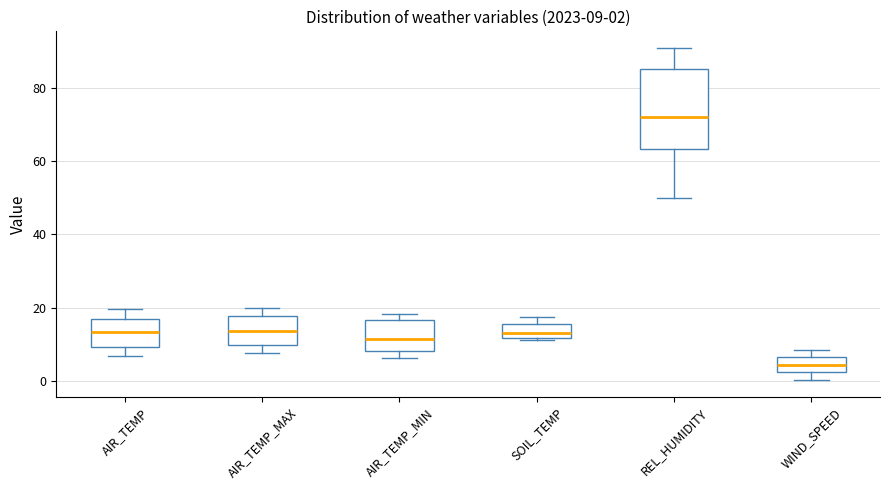

Which box's median line is the highest?

REL_HUMIDITY